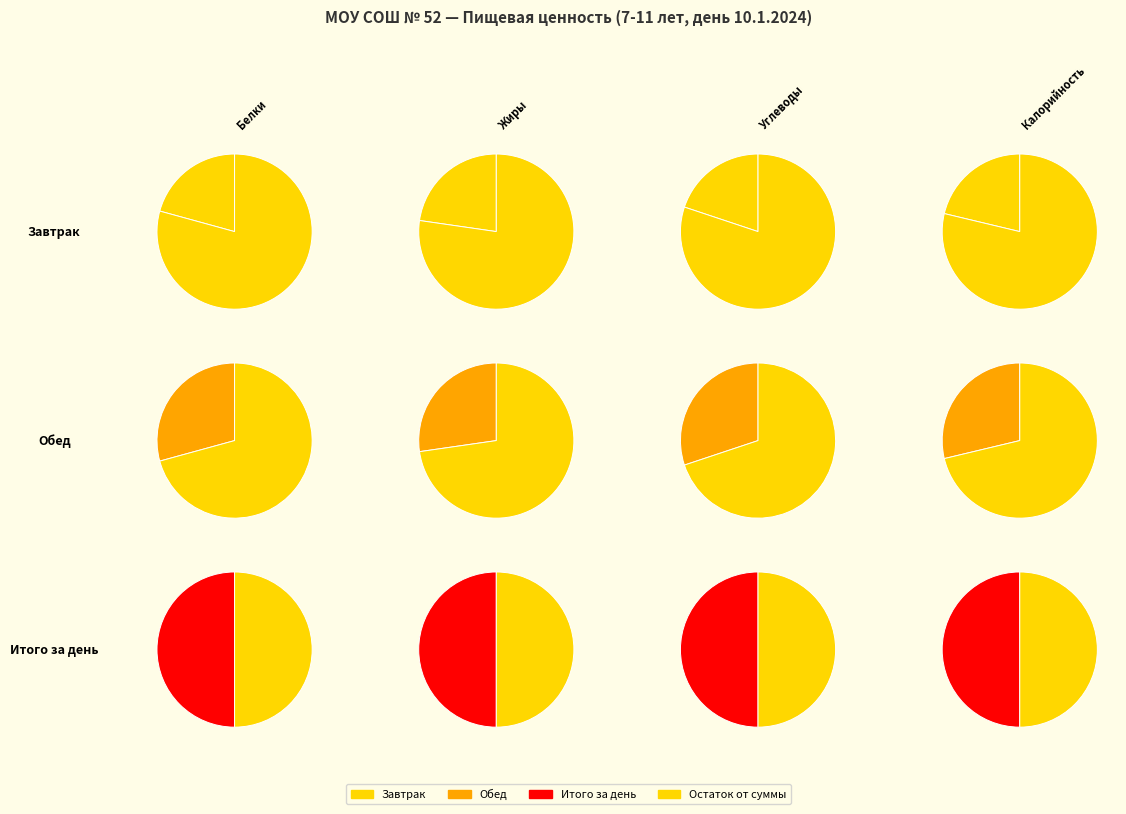

At Калорийность, list the series in order from largest to smallest.

Итого за день, Обед, Завтрак